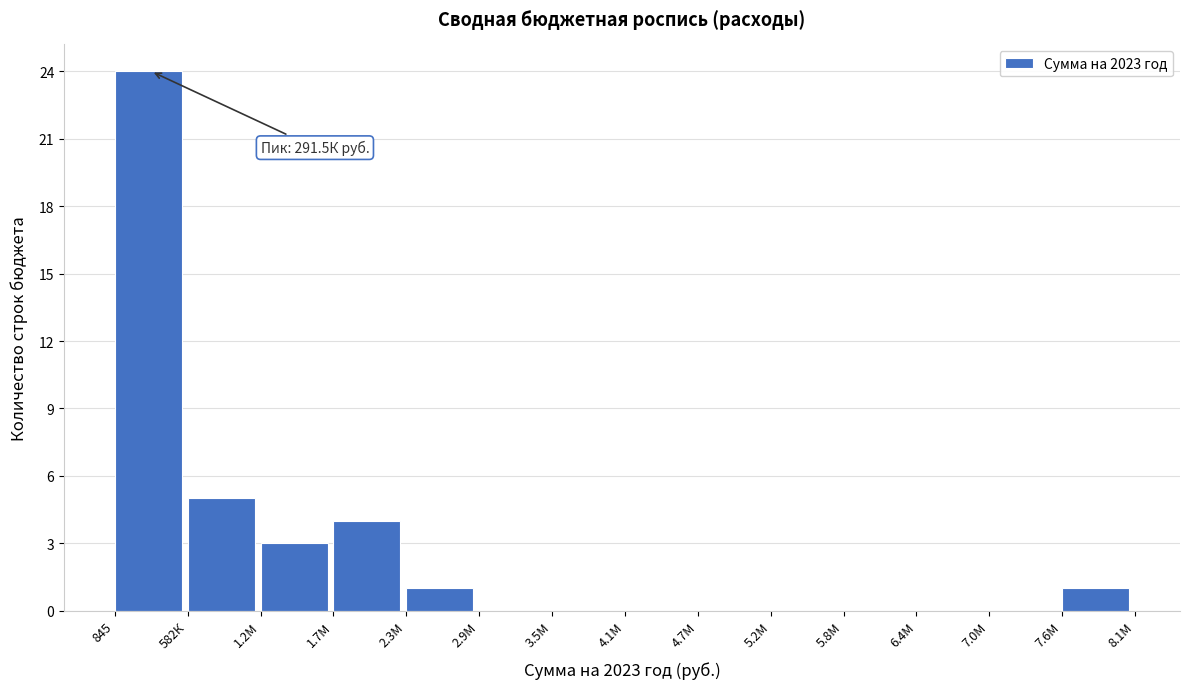

Reading left to right, transcribe all the data shown in this chart.

845=24	582К=5	1.2М=3	1.7М=4	2.3М=1	2.9М=0	3.5М=0	4.1М=0	4.7М=0	5.2М=0	5.8М=0	6.4М=0	7.0М=0	7.6М=1